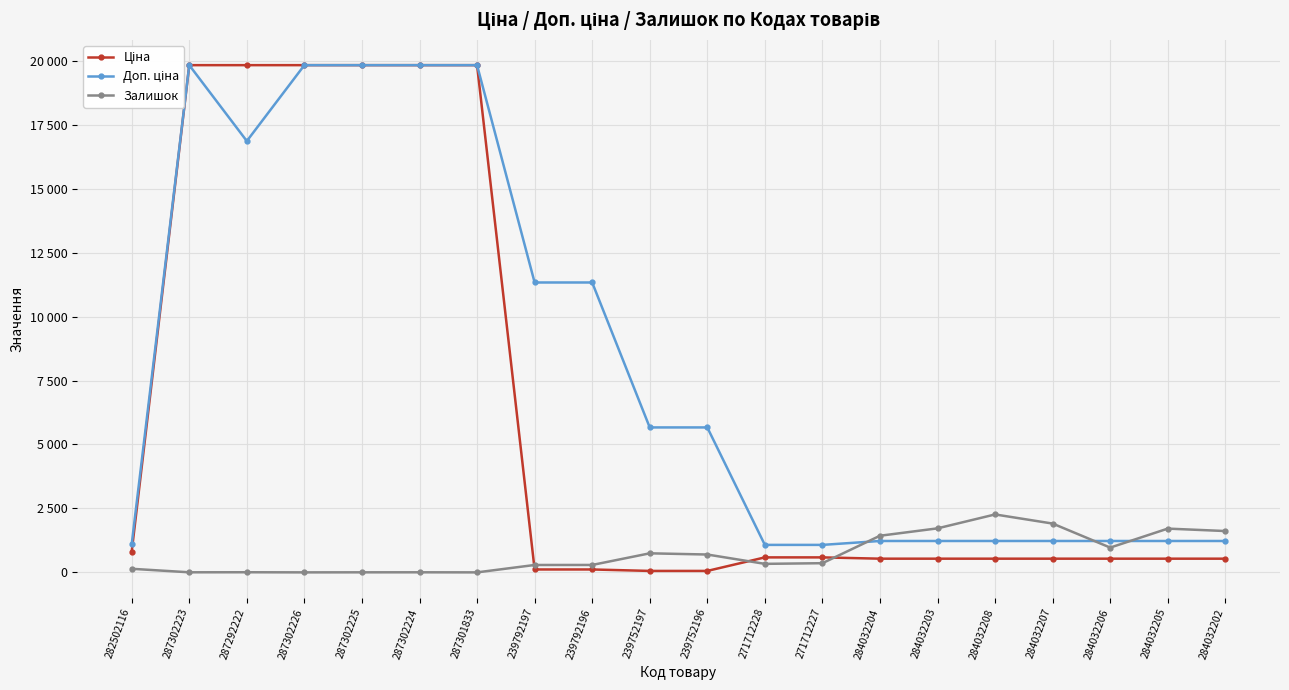

The value of Доп. ціна at 287292222 is 29360.3. True or false?

False